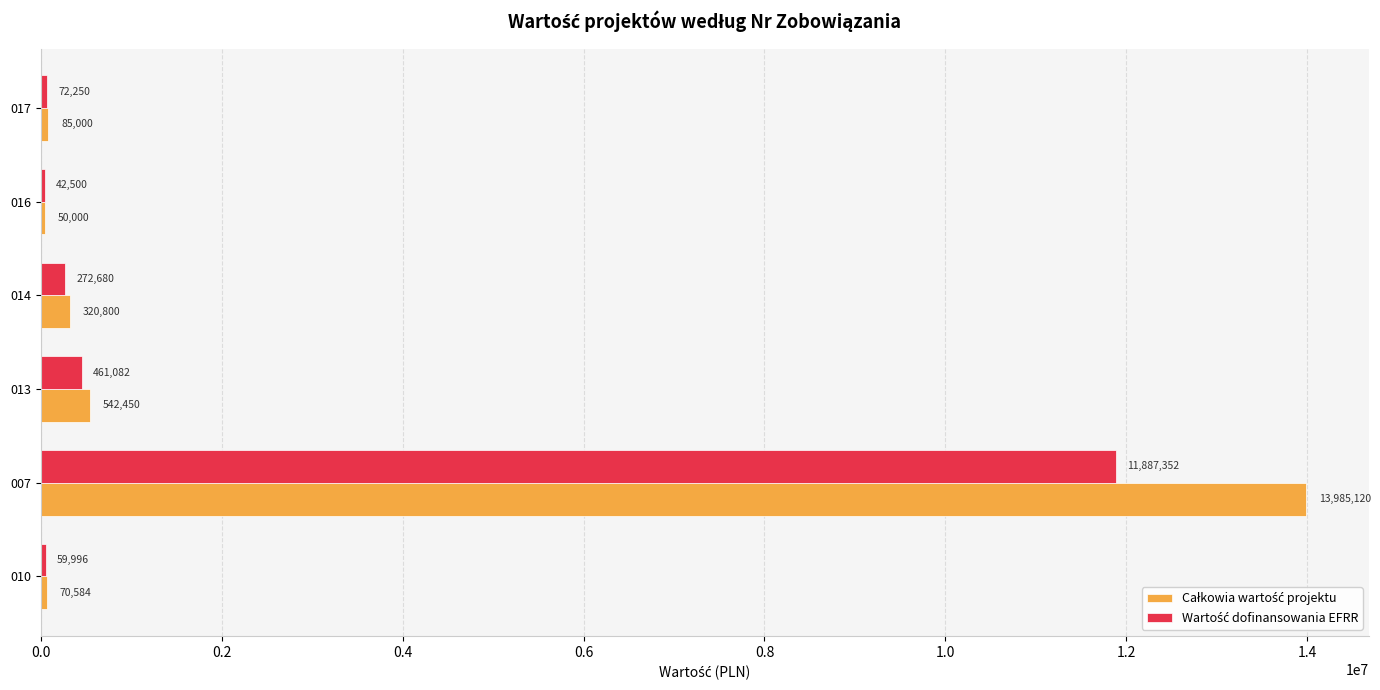

Which category has the highest value across all series?

007